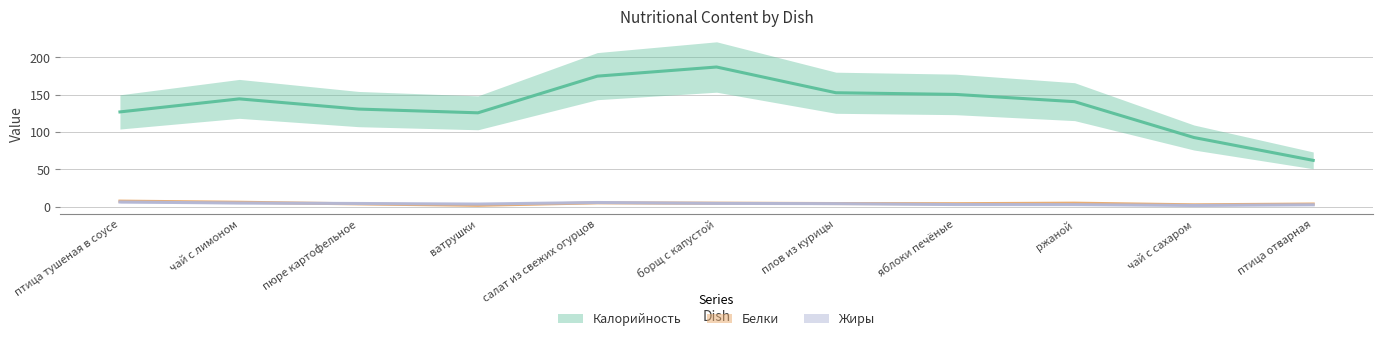

What is the sum of all Жиры values?

43.9